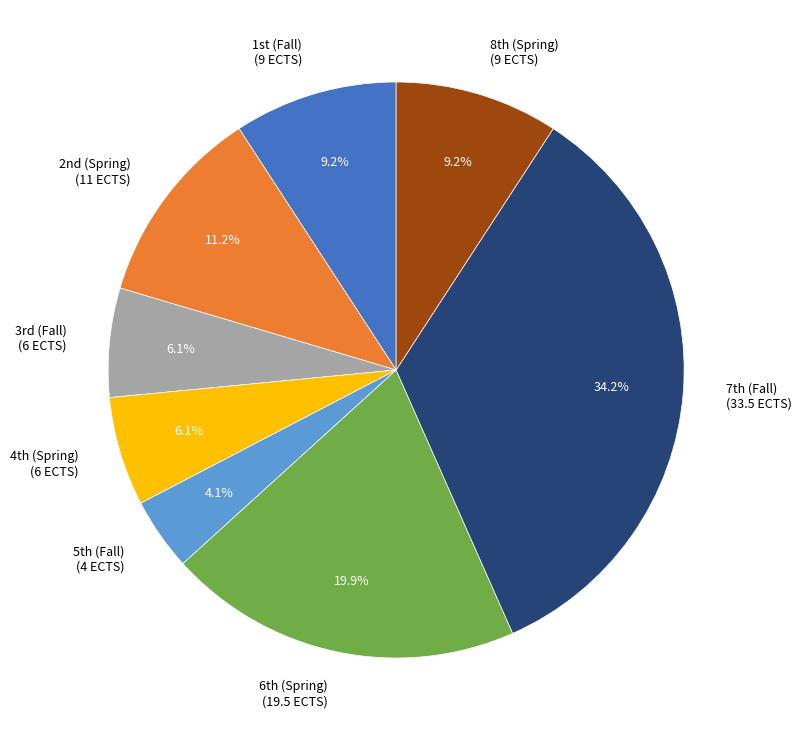

Is there a majority slice in this chart?

No